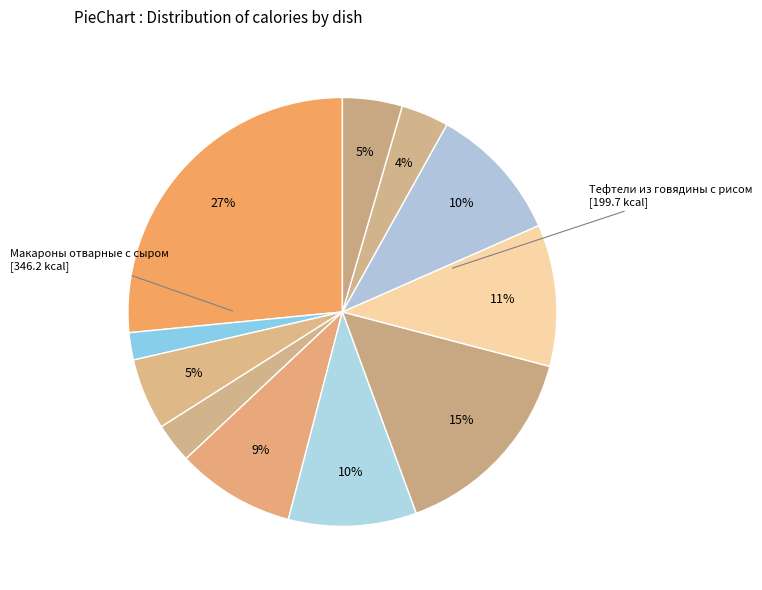

Is there any slice that represents more than half of the pie?

No